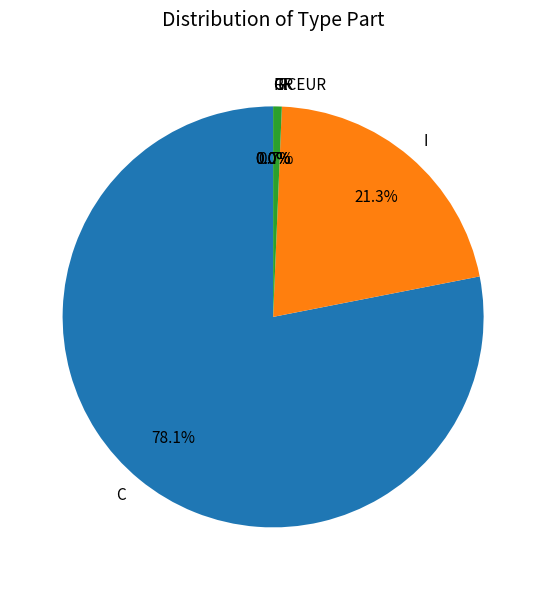

Is there any slice that represents more than half of the pie?

Yes